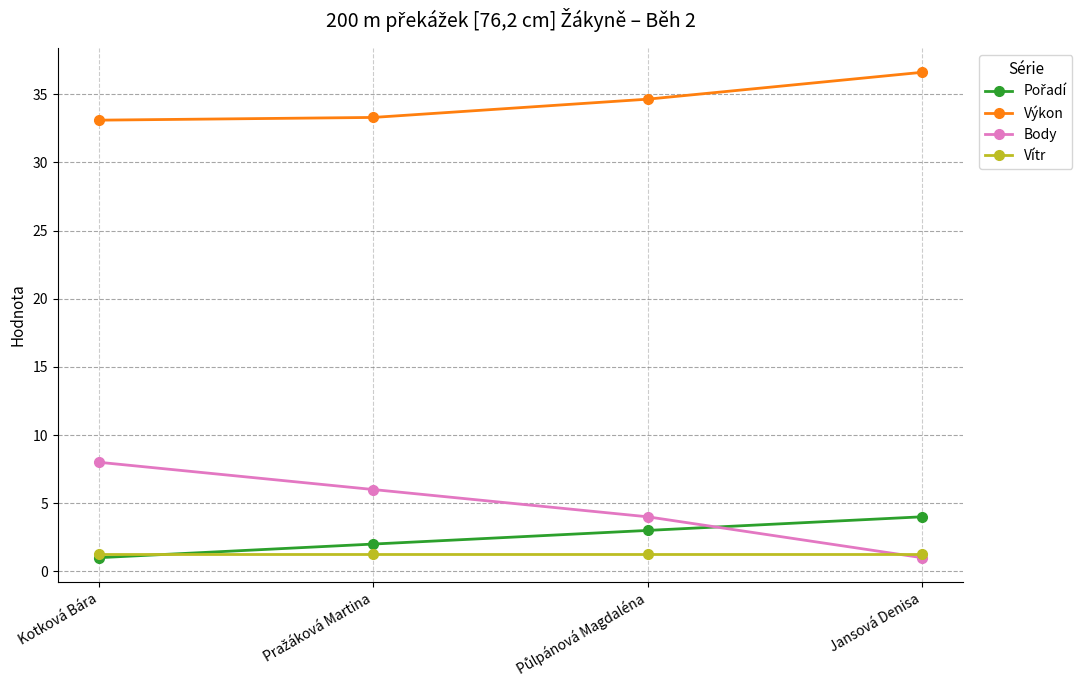

What is the sum of all Vítr values?

5.2